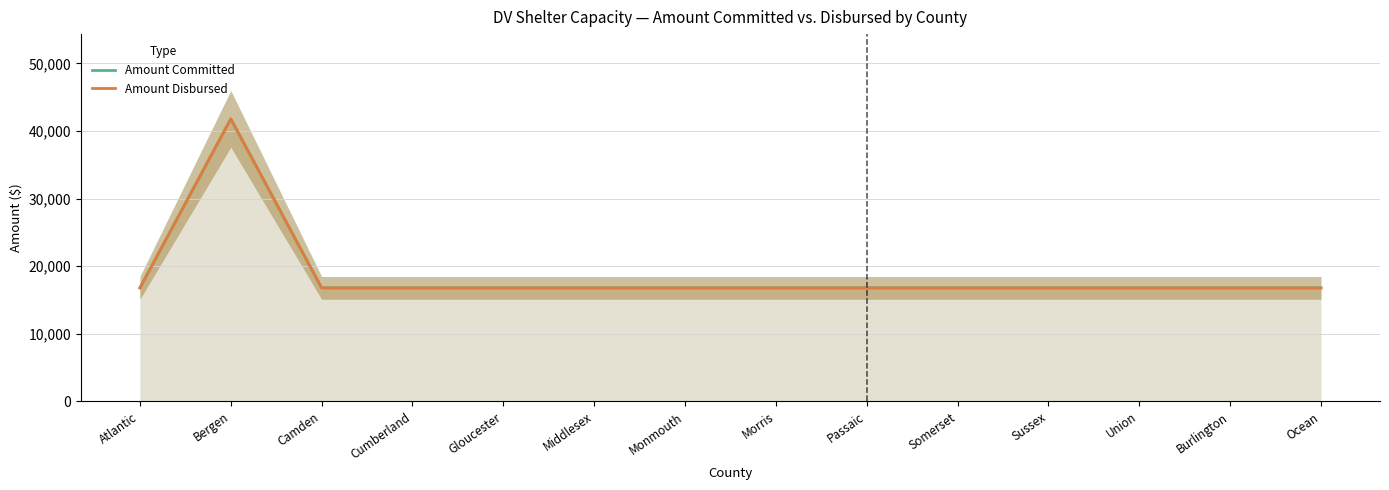

True or false: Amount Disbursed and Amount Committed cross at least once.

False